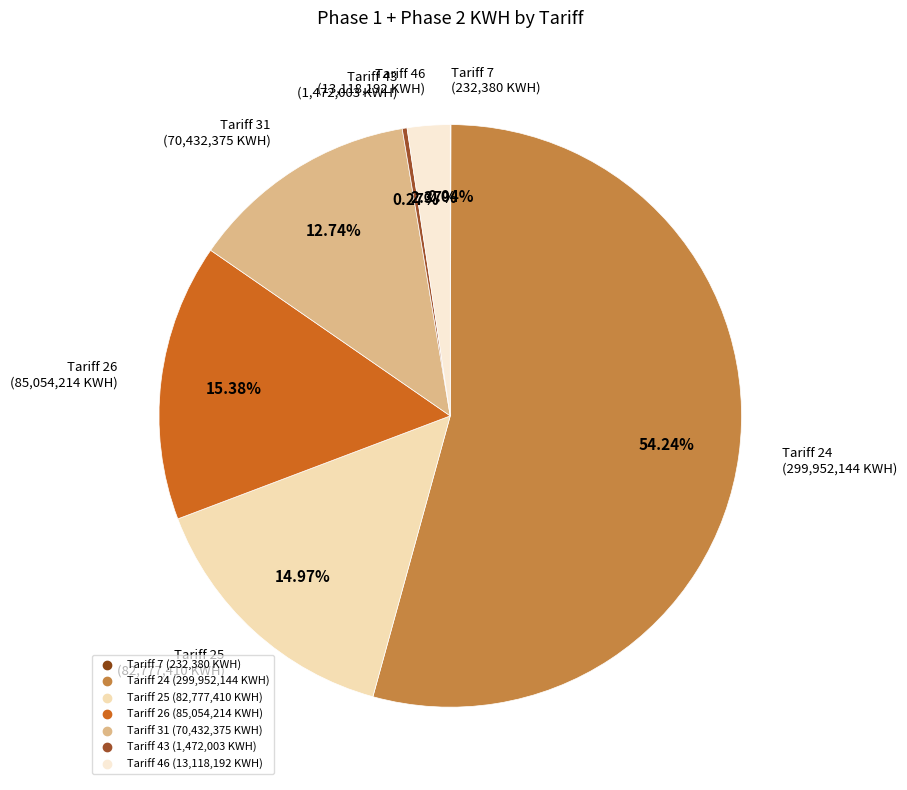

Between Tariff 26 and Tariff 46, which is larger?

Tariff 26